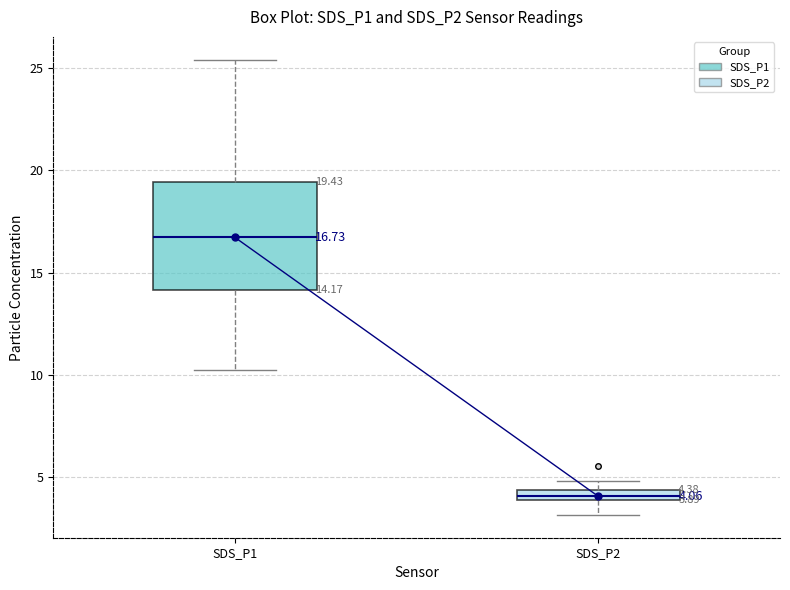

Comparing the boxes themselves (not the whiskers), which one is the tallest?

SDS_P1